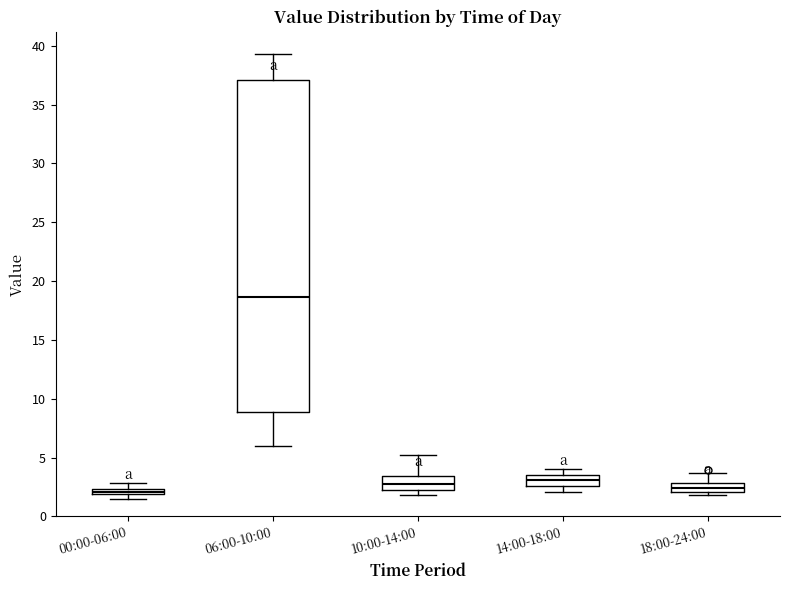

Which box is the tallest, from its lower edge to its upper edge?

06:00-10:00